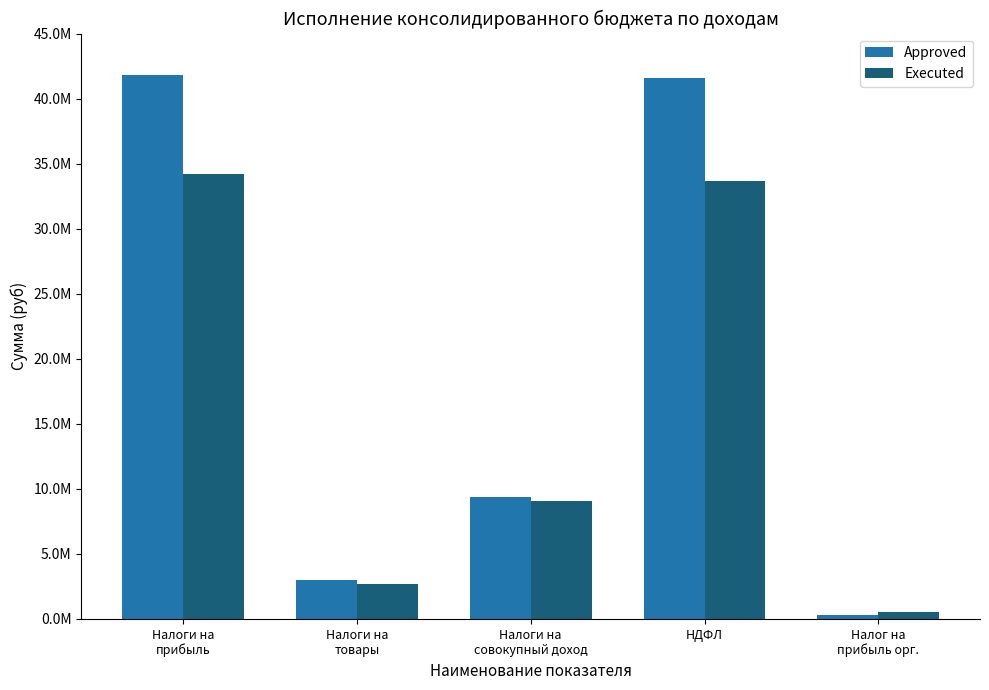

At which label does Approved first exceed 9405896?

Налоги на
прибыль